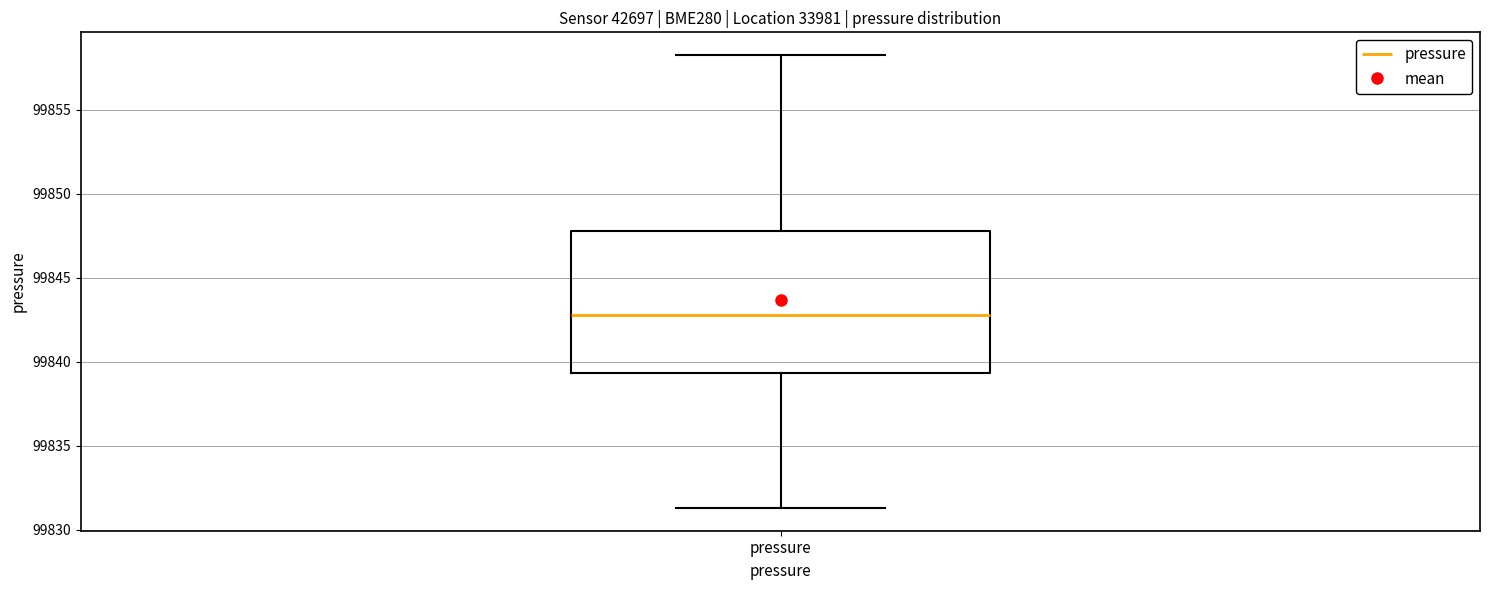

Transcribe this box plot: give where the median line is, the range the box spans, and where the two whiskers end, as read against the y-axis. The values are not printed on the chart, so give them approximately, as read against the axis.

median 99843.0, box 99839.5 to 99848.0, whiskers 99831.5 to 99858.5